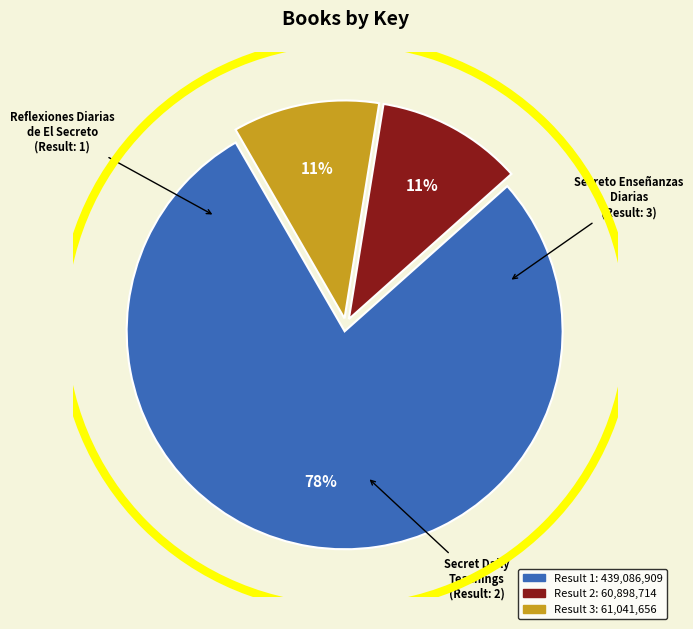

Is there any slice that represents more than half of the pie?

Yes